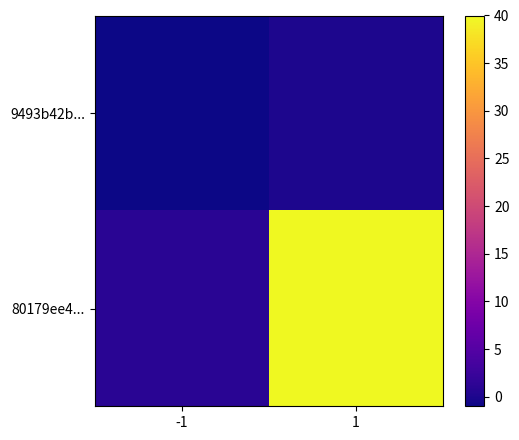

Reading left to right, list all the values displayed in this chart.

9493b42b...: -1=-1	1=0
80179ee4...: -1=1	1=40